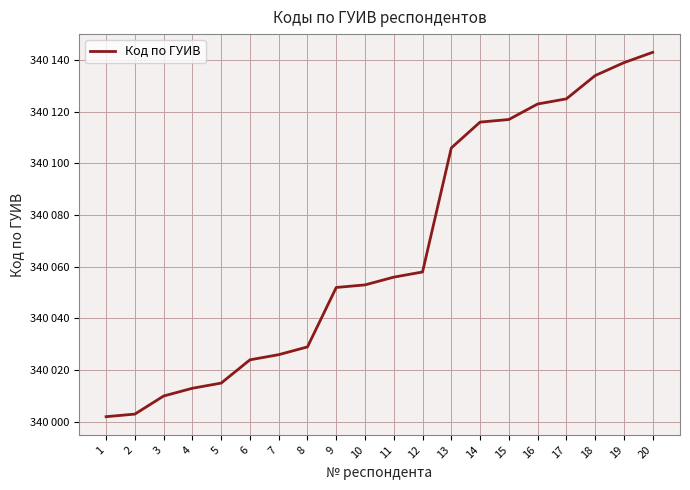

What value does the data have at 5, to the nearest 5?

340015